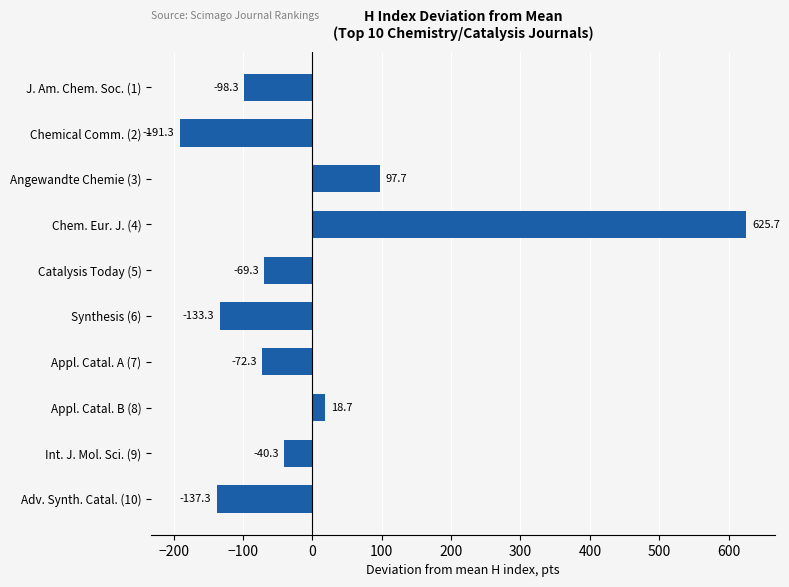

What is the change in value from Chem. Eur. J. (4) to Int. J. Mol. Sci. (9)?

-666.0